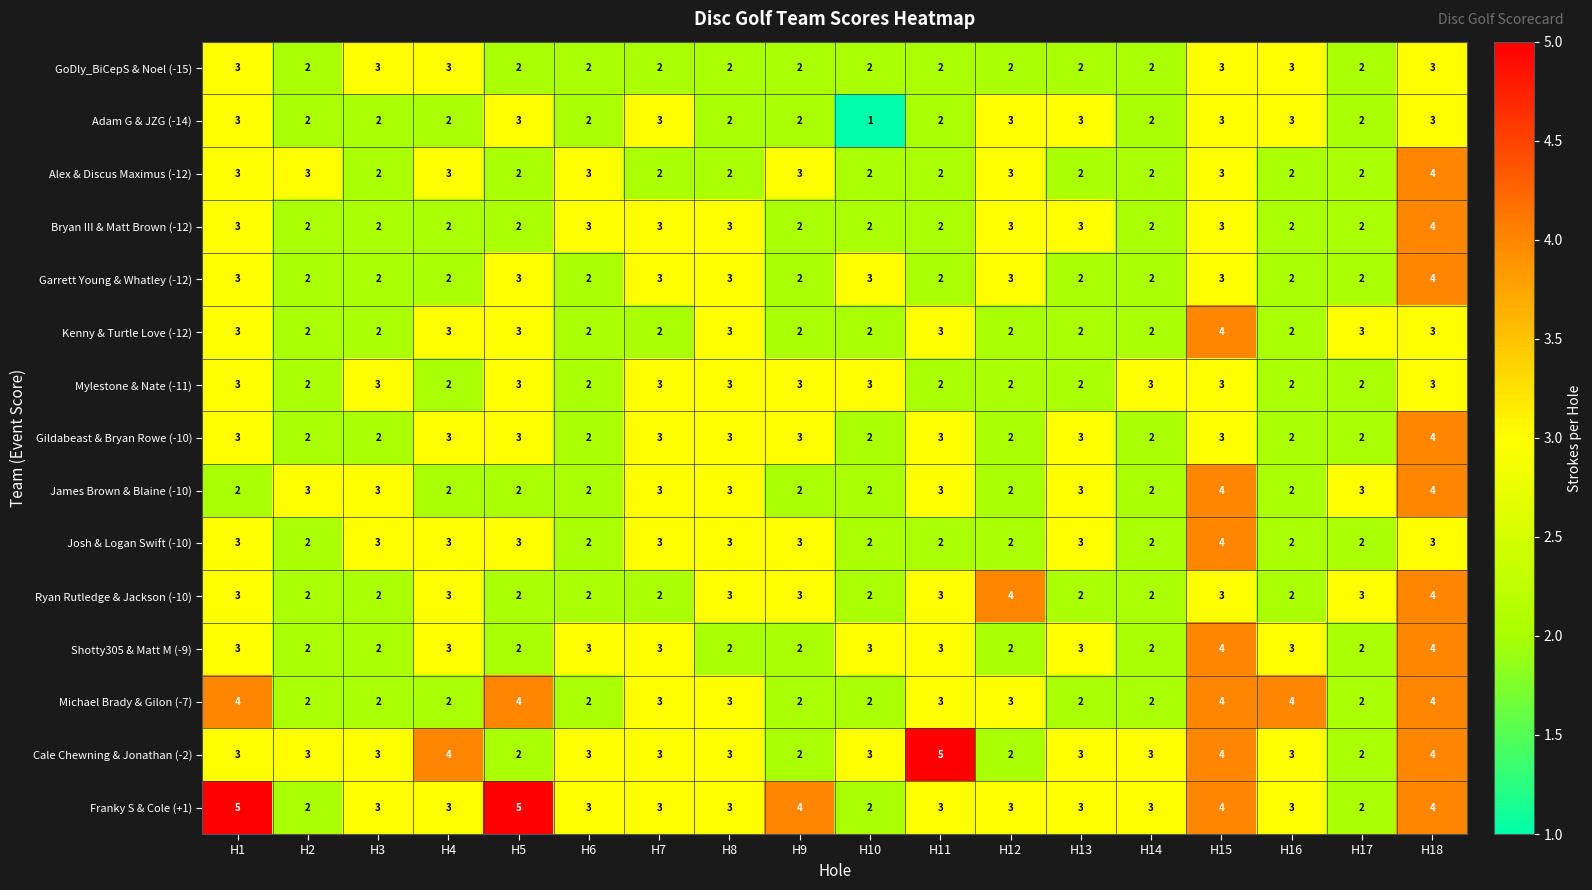

What is the average value of the James Brown & Blaine (-10) series?

3